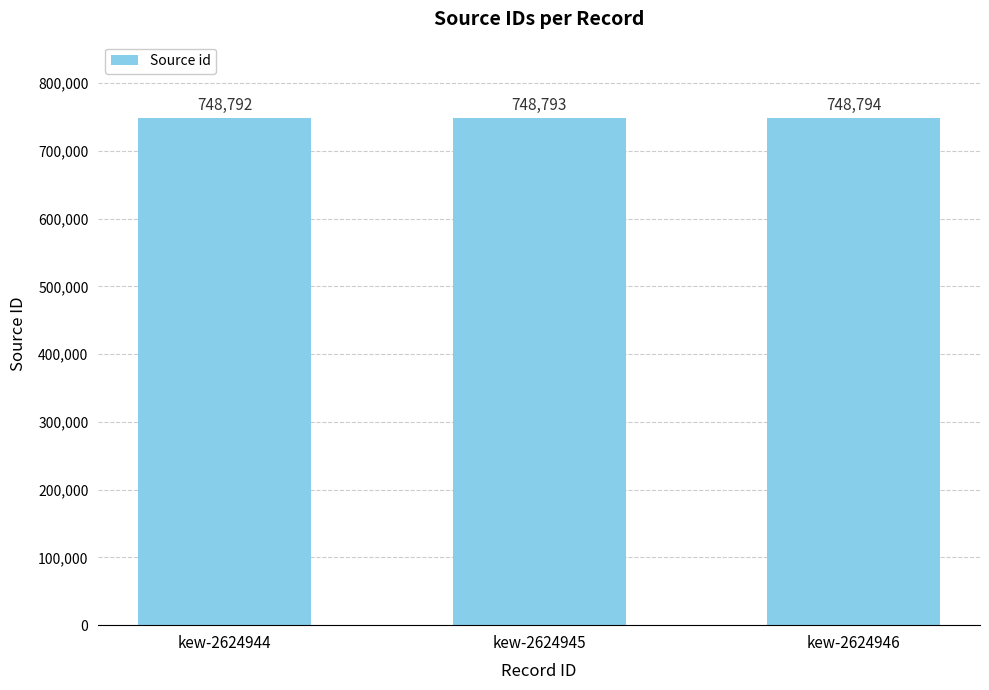

Which category has the highest value across all series?

kew-2624946